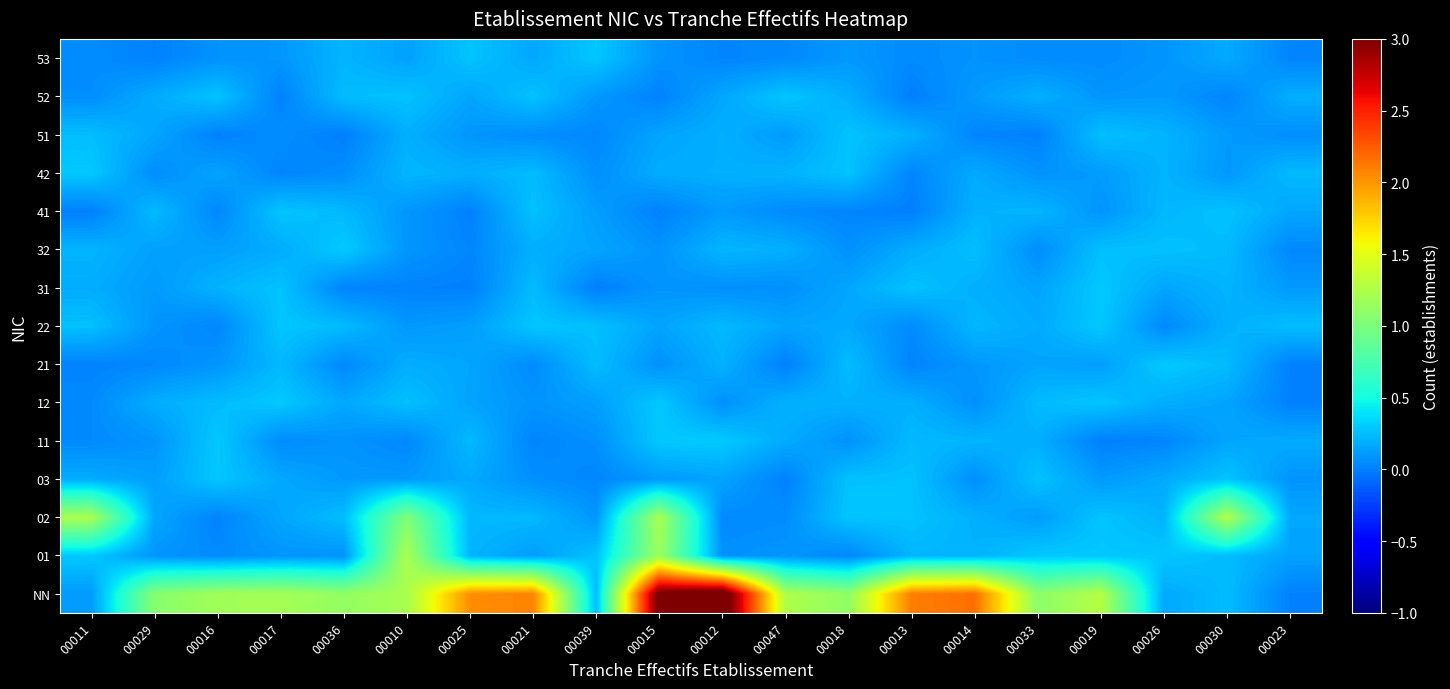

What is the total value across all series at 00017?

3.4